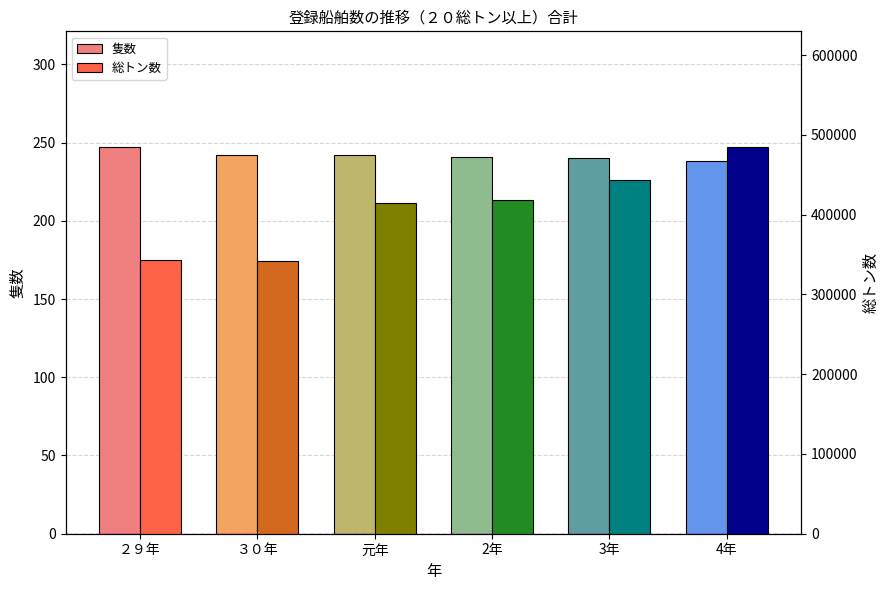

What is the approximate value of 隻数 at 3年?

240